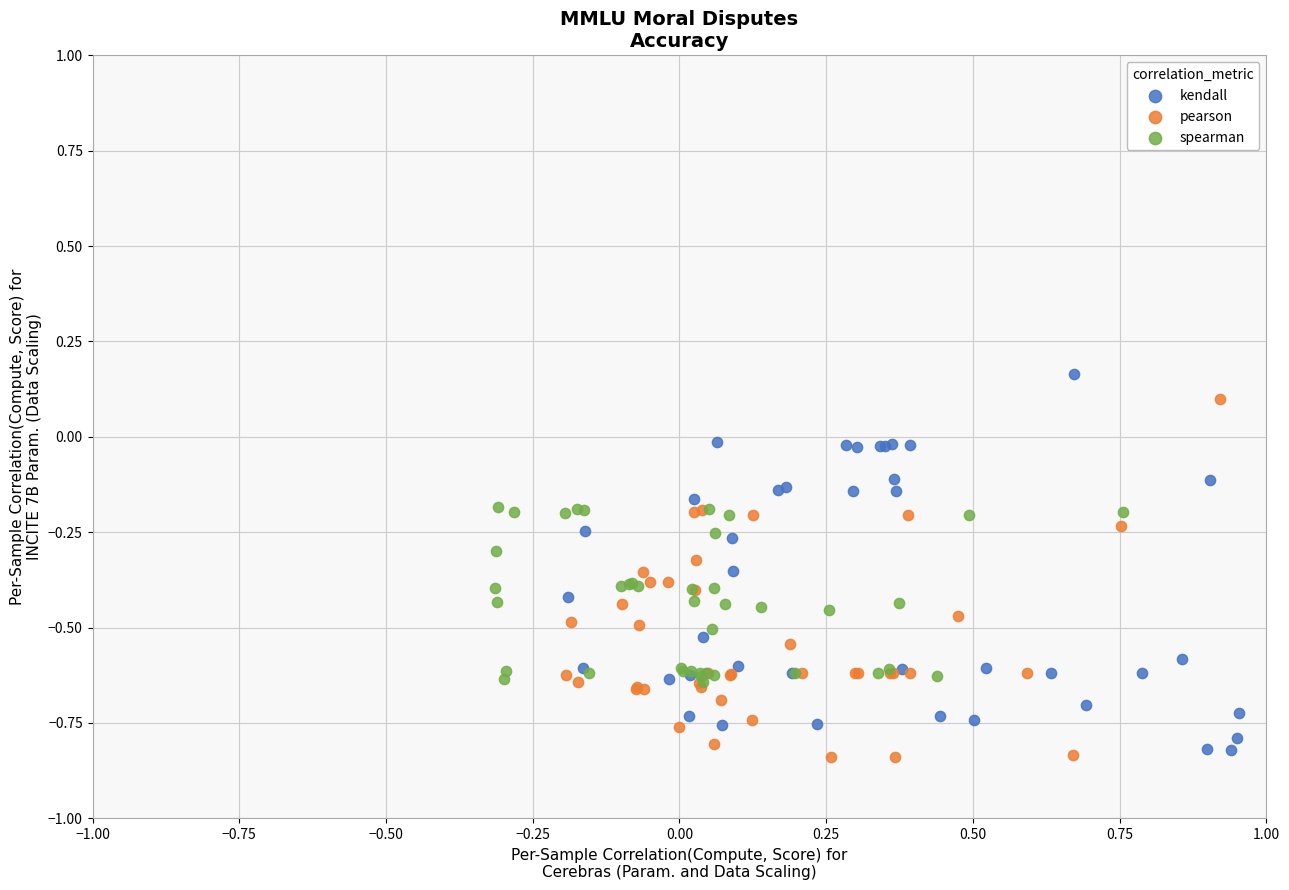

What are all the series names shown in the legend?

kendall, pearson, spearman